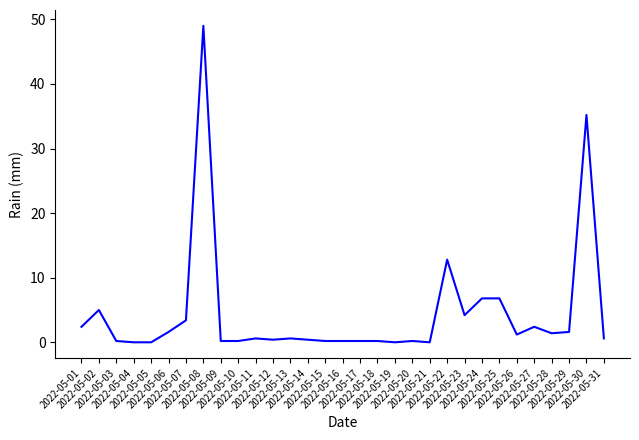

Is it true that the value at 2022-05-08 is 28.2?

False